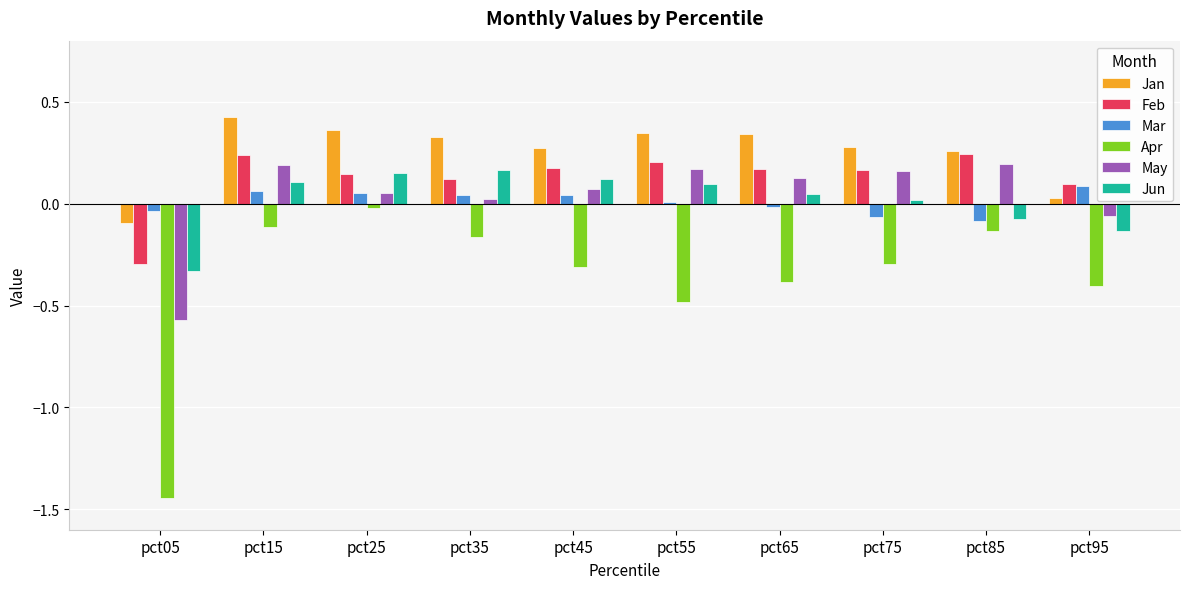

Is the value of Feb at pct25 greater than the value of Apr at pct75?

Yes